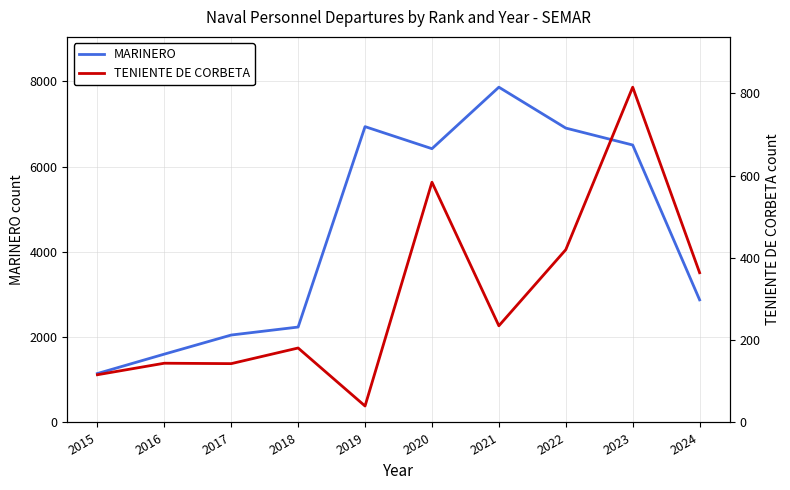

How many data points in TENIENTE DE CORBETA are less than 235?

5